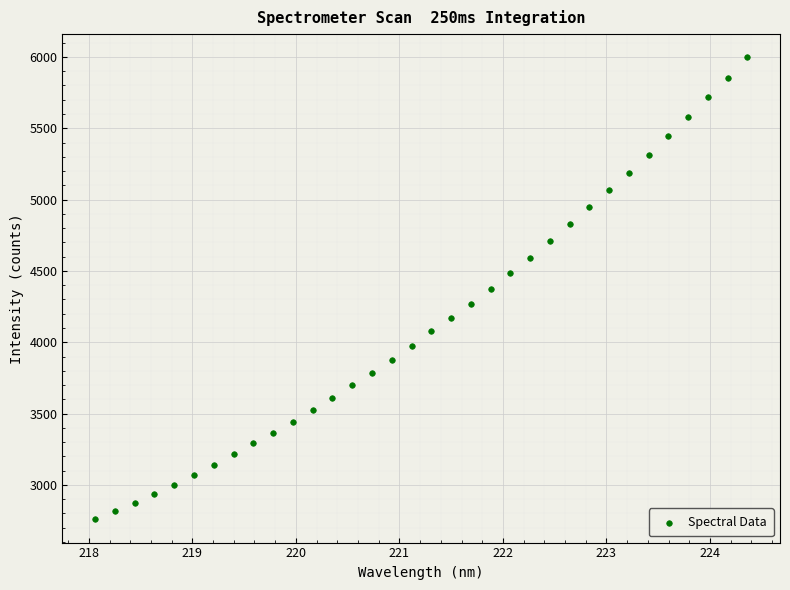

What is the range of Y values (max minus min)?

3240.5